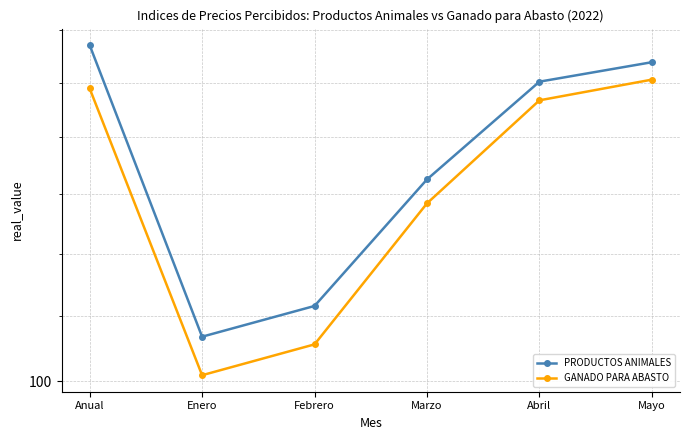

Which series has the largest total across all categories?

PRODUCTOS ANIMALES